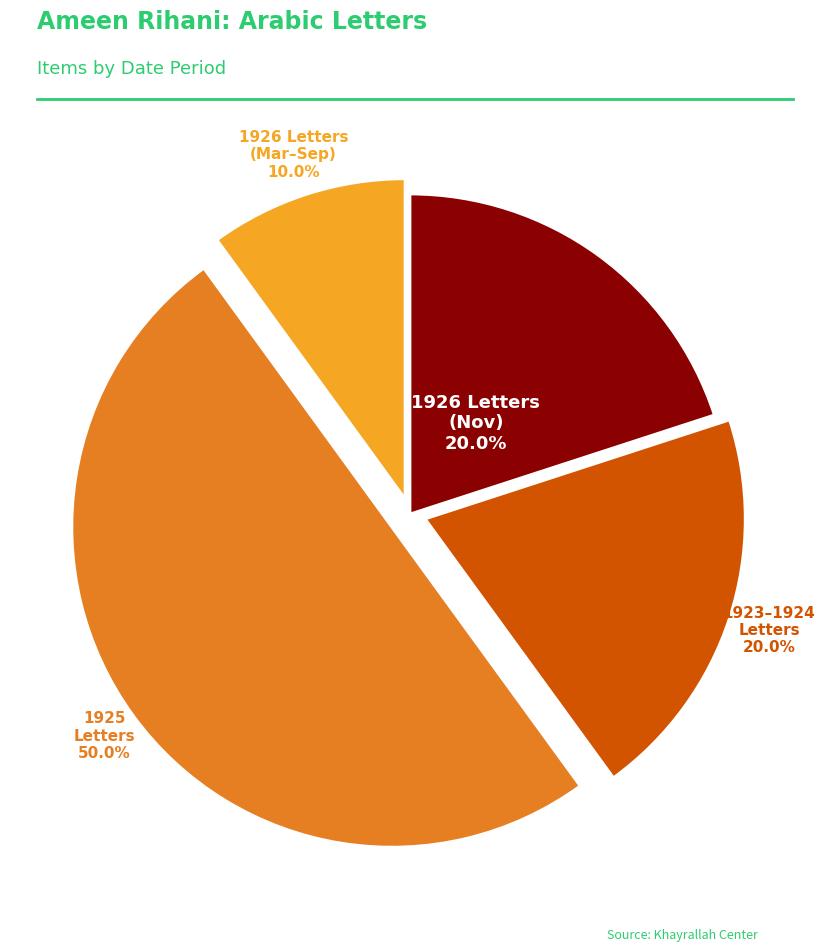

What is the total percentage of 1926 Letters (Mar–Sep) and 1923–1924 Letters?

30.0%